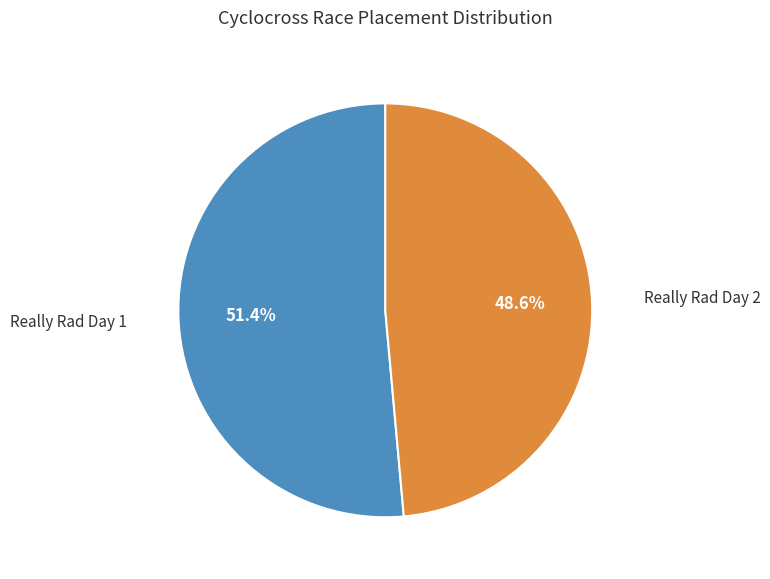

Is there a majority slice in this chart?

Yes